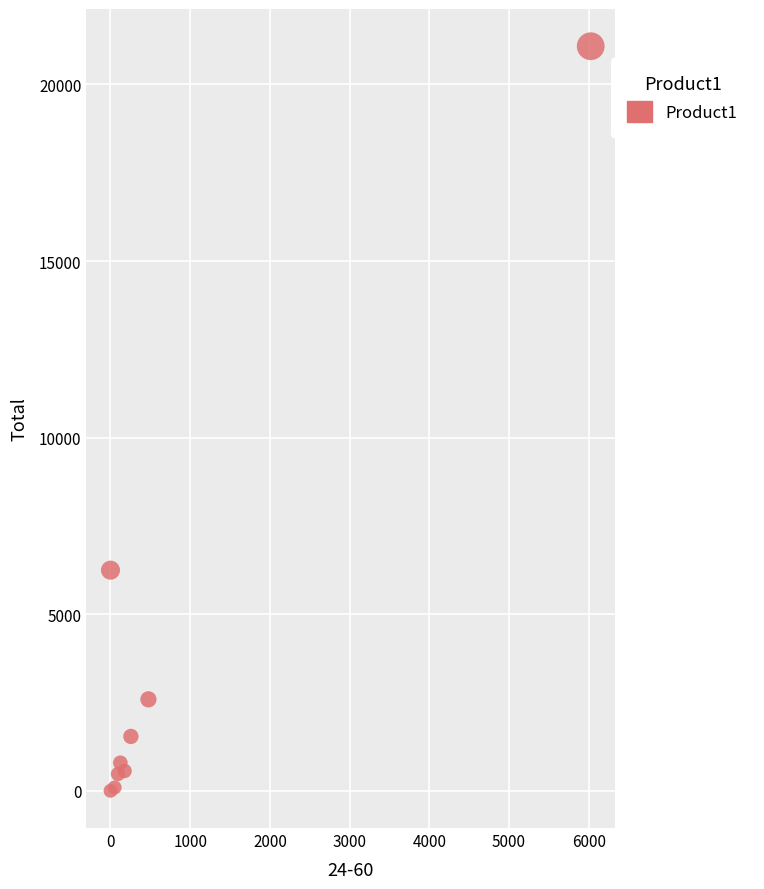

What Y value in the scatter plot is closest to 10544?

6251